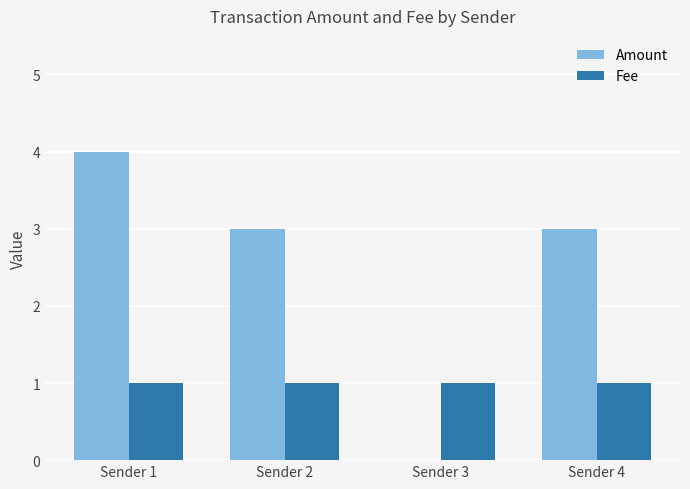

Between Sender 1 and Sender 3, which series saw the biggest shift?

Amount